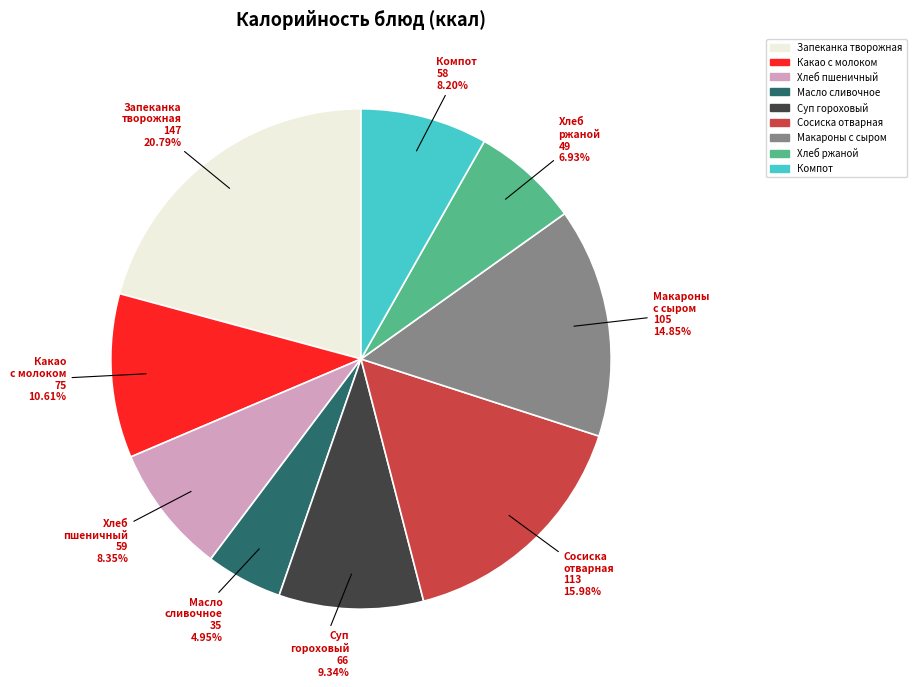

Is there any slice that represents more than half of the pie?

No